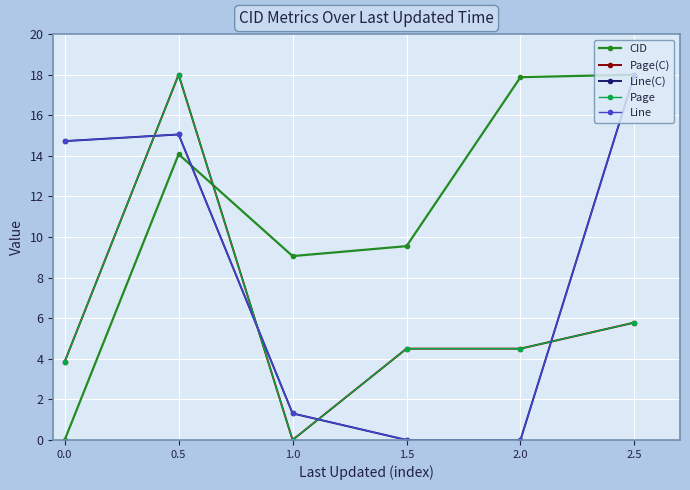

Is this an area chart (filled region under the line)?

No